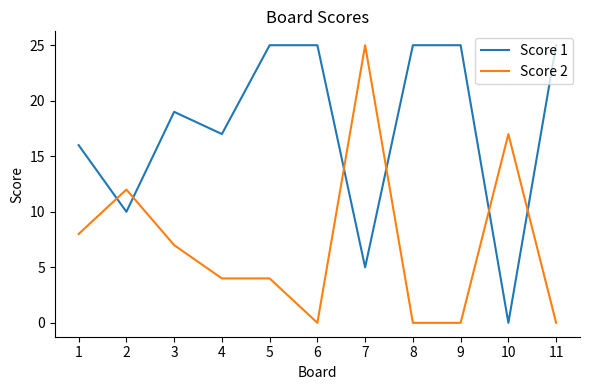

What is the greatest value displayed?

25